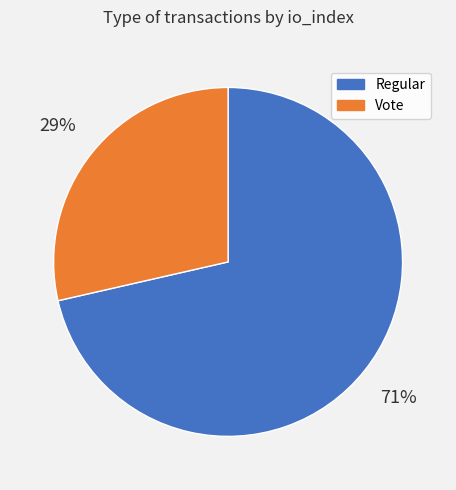

Rank the categories by value from lowest to highest.

Vote, Regular